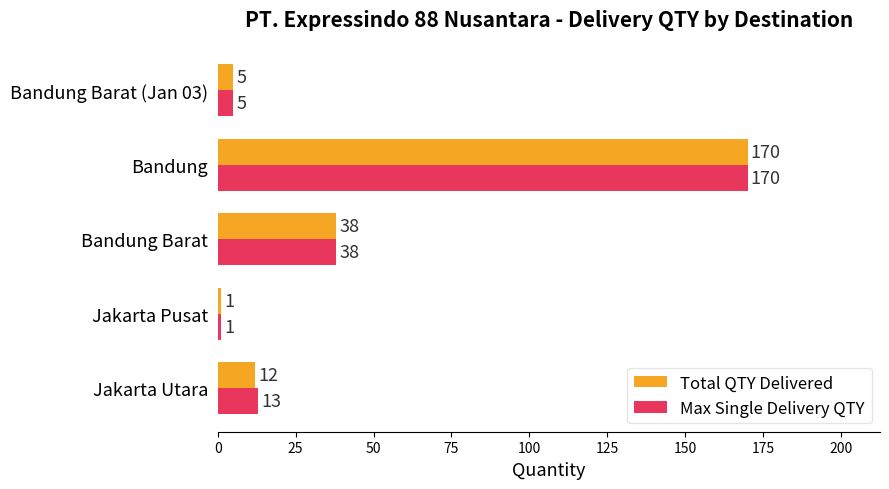

How many distinct data groups are displayed?

2